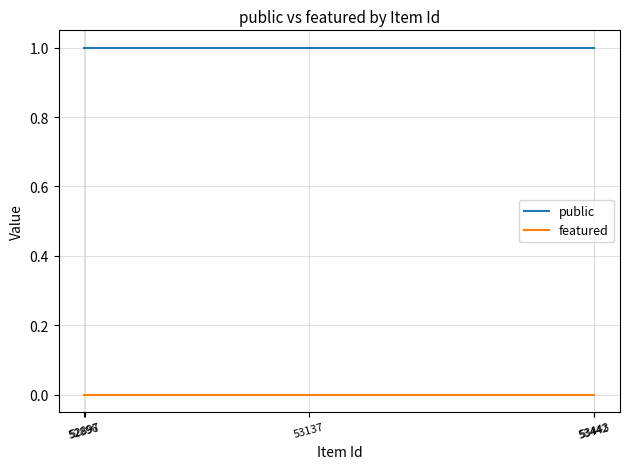

List the series in order of their peak value, lowest first.

featured, public